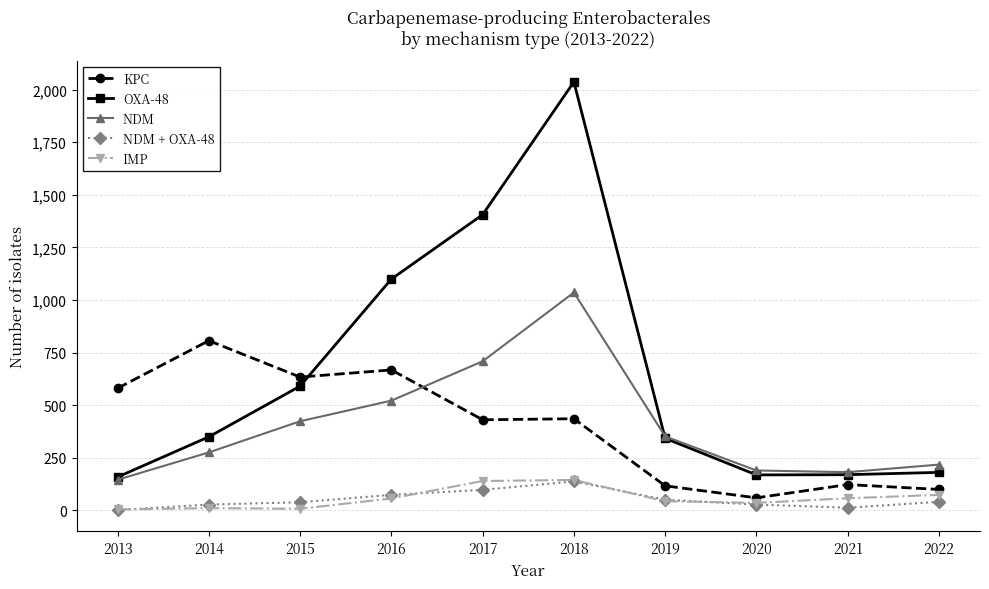

What are all the series names shown in the legend?

KPC, OXA-48, NDM, NDM + OXA-48, IMP